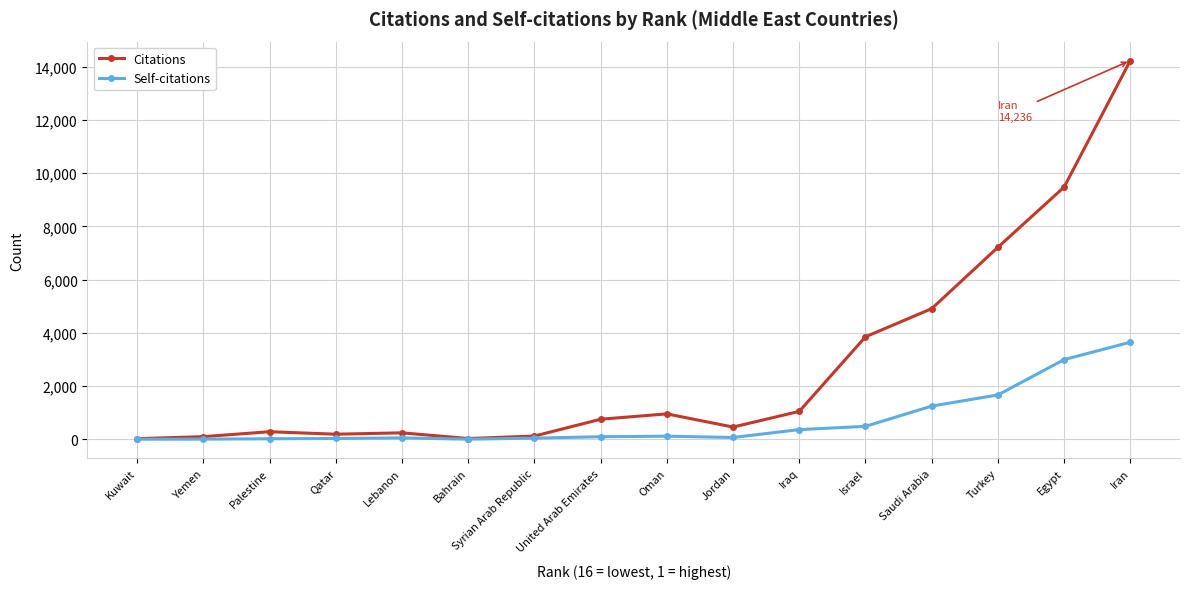

Reading right to left, list all the values displayed in this chart.

Citations: Iran=14236	Egypt=9480	Turkey=7216	Saudi Arabia=4909	Israel=3850	Iraq=1047	Jordan=457	Oman=953	United Arab Emirates=751	Syrian Arab Republic=119	Bahrain=26	Lebanon=240	Qatar=188	Palestine=282	Yemen=96	Kuwait=22
Self-citations: Iran=3647	Egypt=2994	Turkey=1665	Saudi Arabia=1245	Israel=484	Iraq=361	Jordan=65	Oman=114	United Arab Emirates=93	Syrian Arab Republic=41	Bahrain=2	Lebanon=50	Qatar=28	Palestine=17	Yemen=3	Kuwait=1